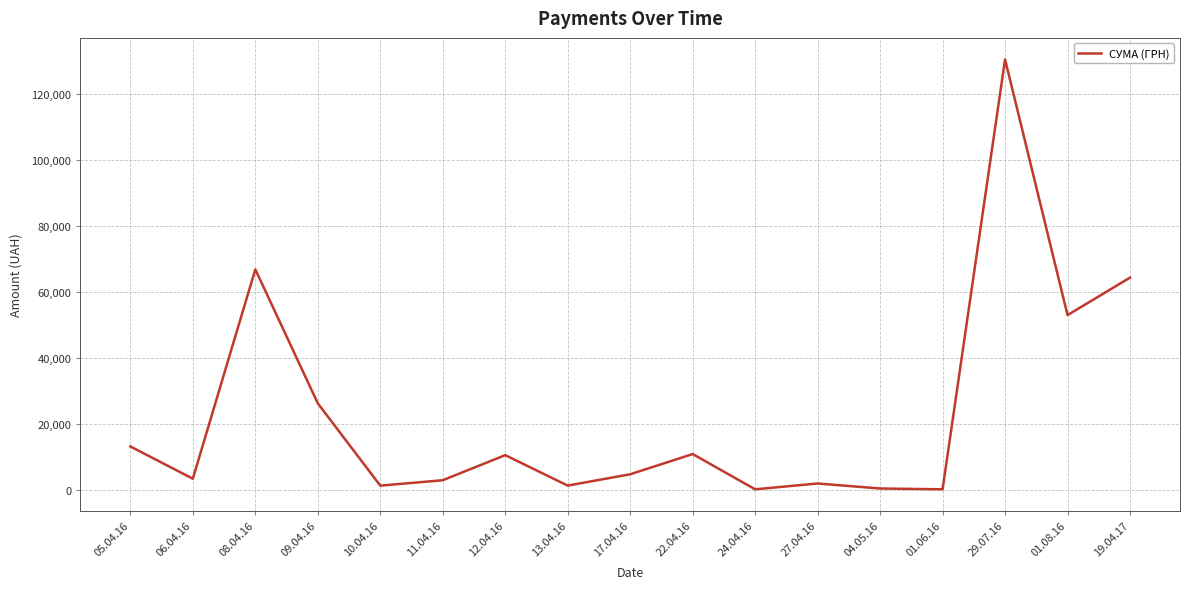

What is the average value?

23029.4